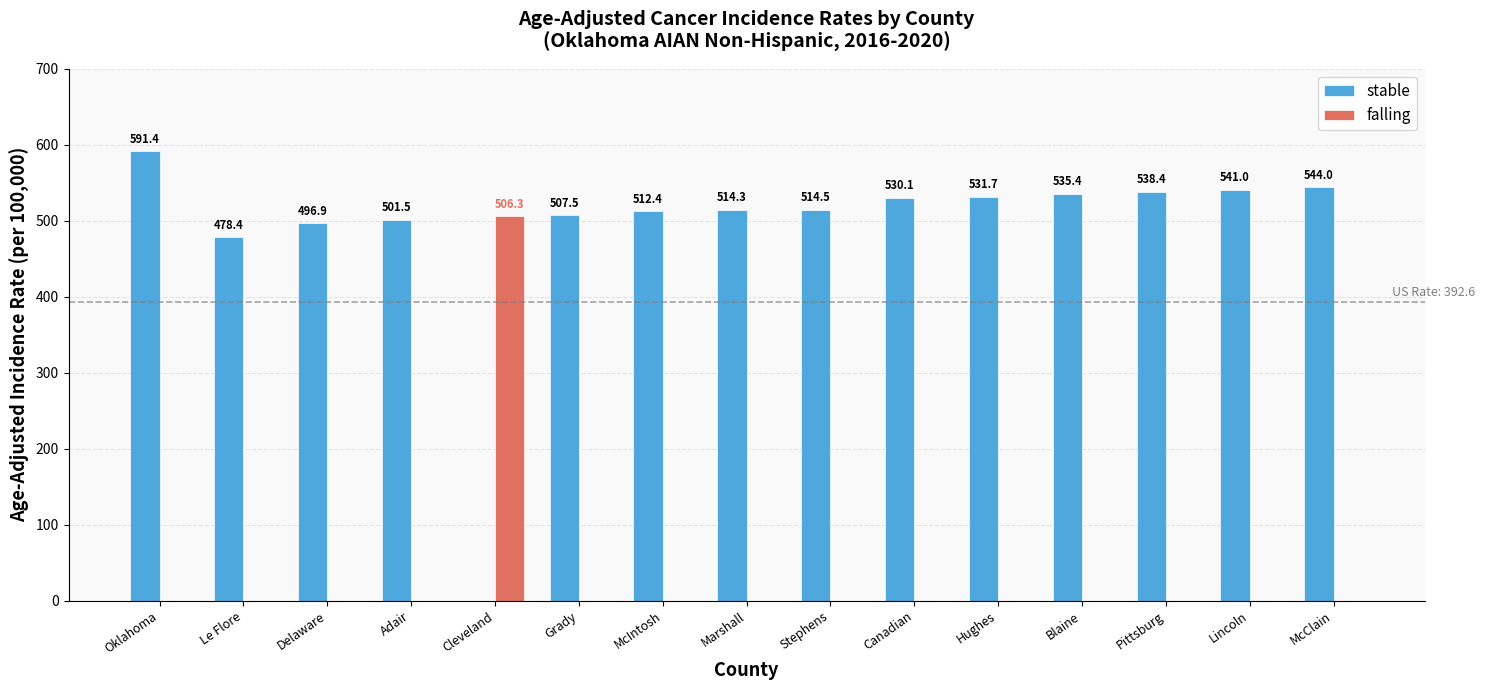

Reading left to right, extract all data points from this chart.

stable: 591.4	478.4	496.9	501.5	0.0	507.5	512.4	514.3	514.5	530.1	531.7	535.4	538.4	541.0	544.0
falling: 0.0	0.0	0.0	0.0	506.3	0.0	0.0	0.0	0.0	0.0	0.0	0.0	0.0	0.0	0.0